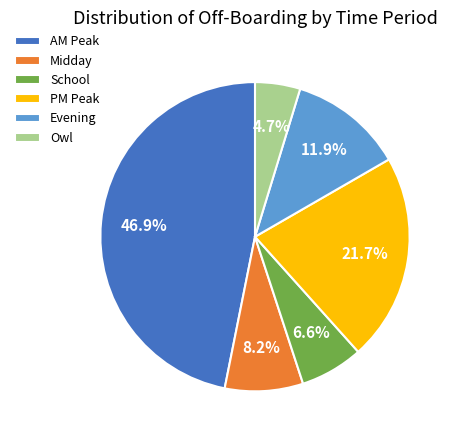

Is the sum of Midday and AM Peak greater than half?

Yes